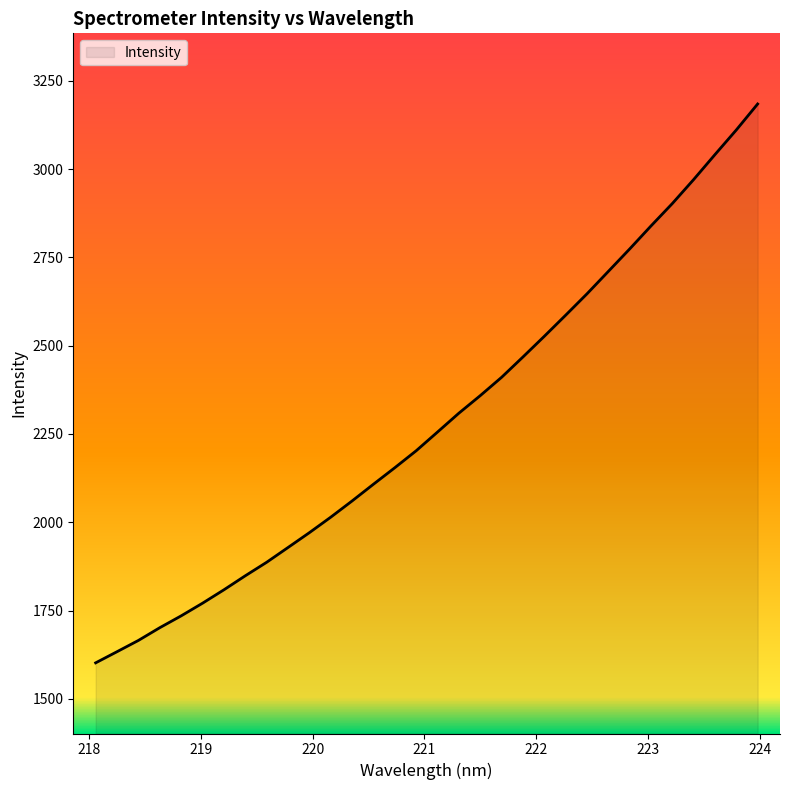

What is the sum of all values?

73182.8